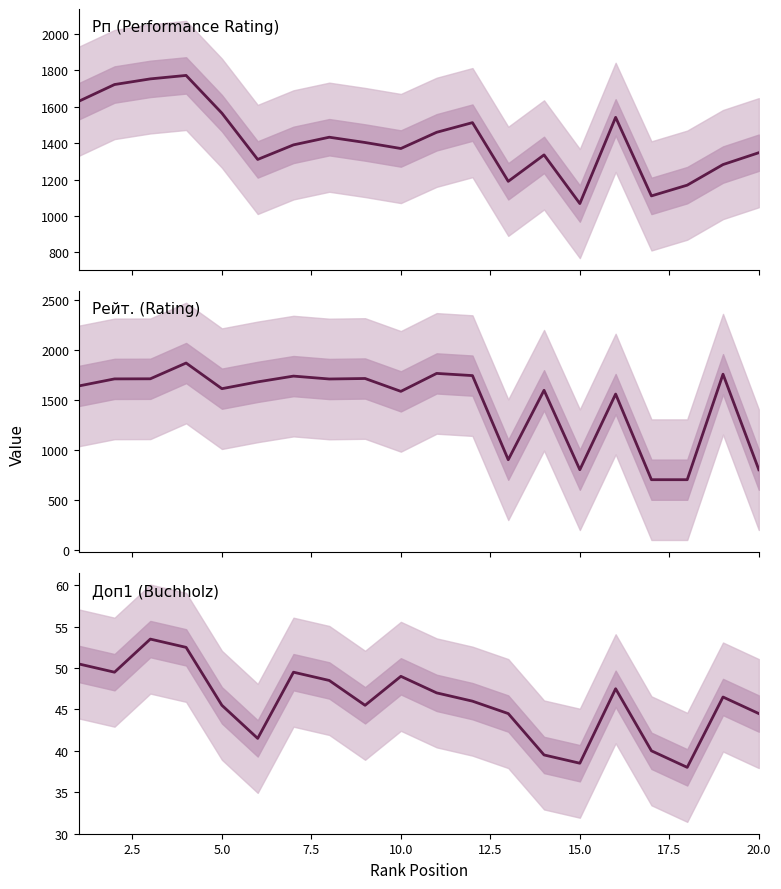

True or false: Доп1 (Buchholz) and Рейт. (Rating) cross at least once.

False